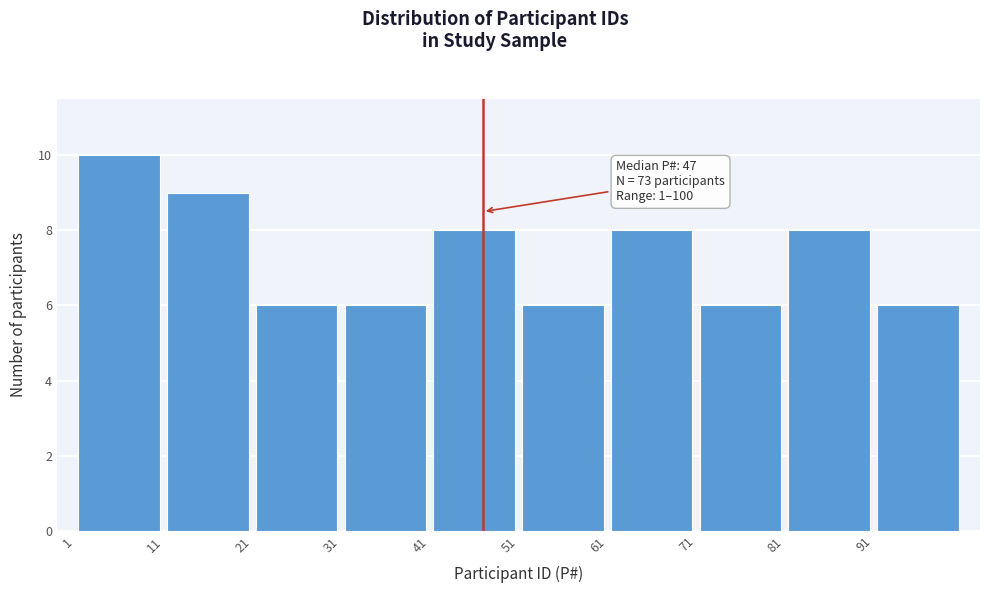

Which range on the x-axis has the tallest bar?

1 to 11